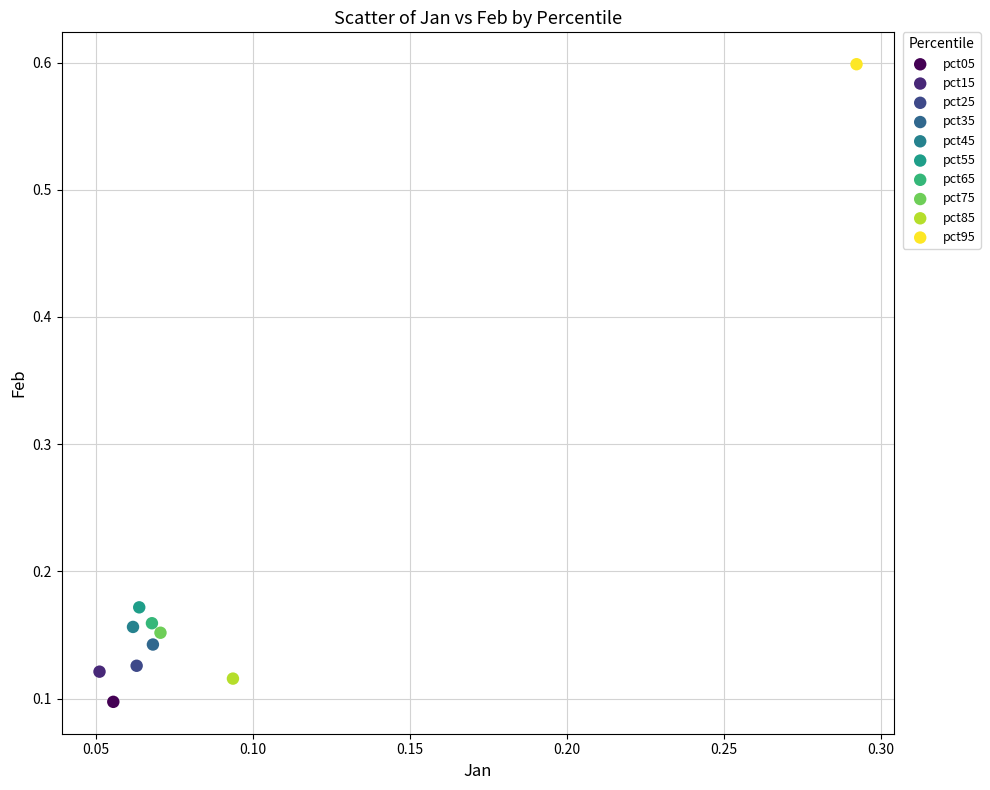

Which series reaches the maximum Y coordinate?

pct95